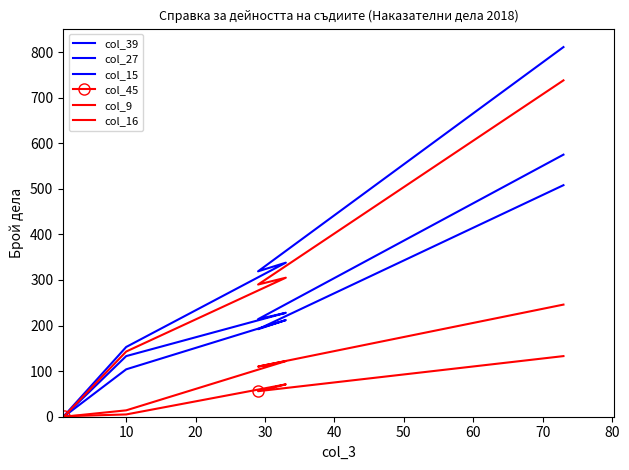

Between 10 and 20, which is larger?

20